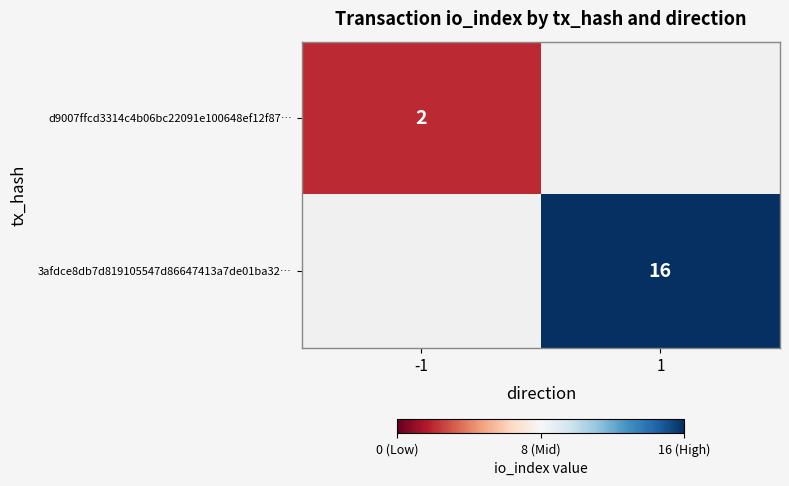

The d9007ffcd3314c4b06bc22091e100648ef12f87… series shows 2 at -1. True or false?

True